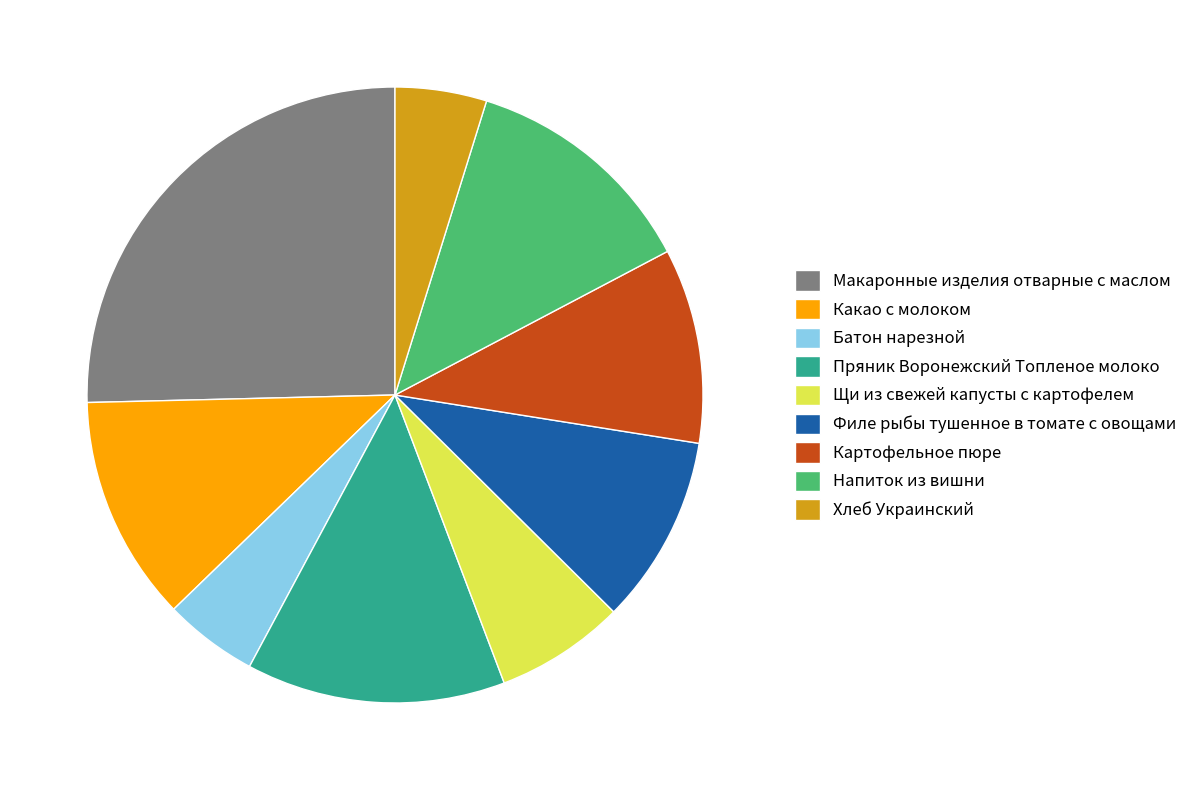

Is there any slice that represents more than half of the pie?

No